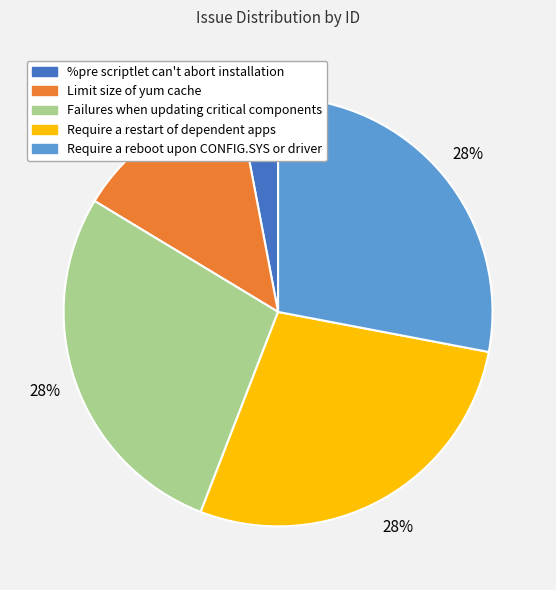

How many segments does this pie chart have?

5